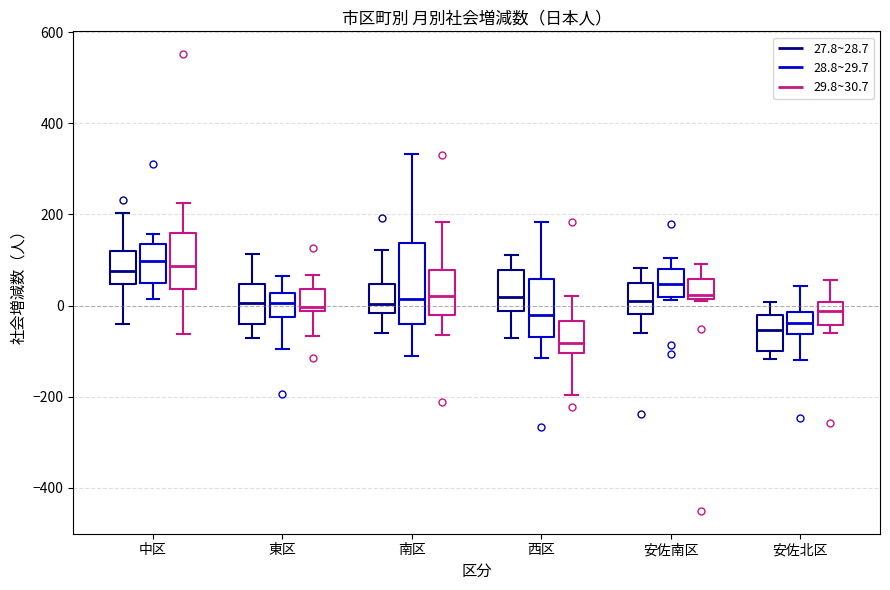

Comparing the boxes themselves (not the whiskers), which one is the tallest?

南区 (28.8~29.7)